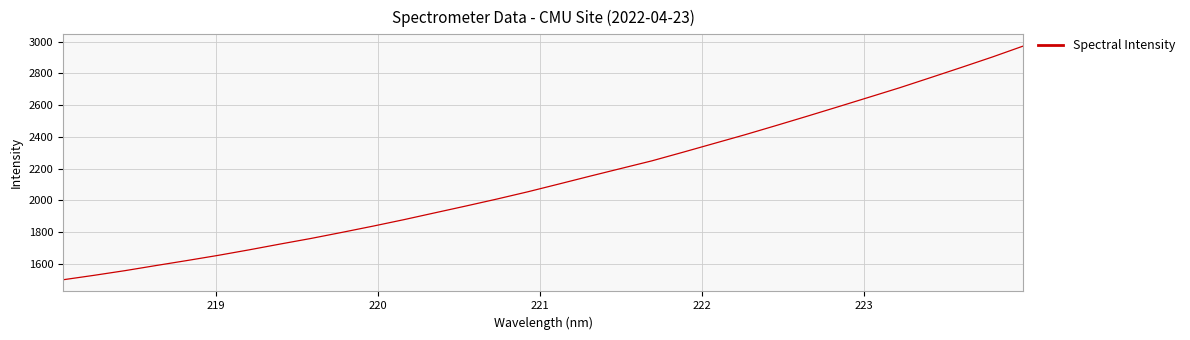

Is this an area chart (filled region under the line)?

No